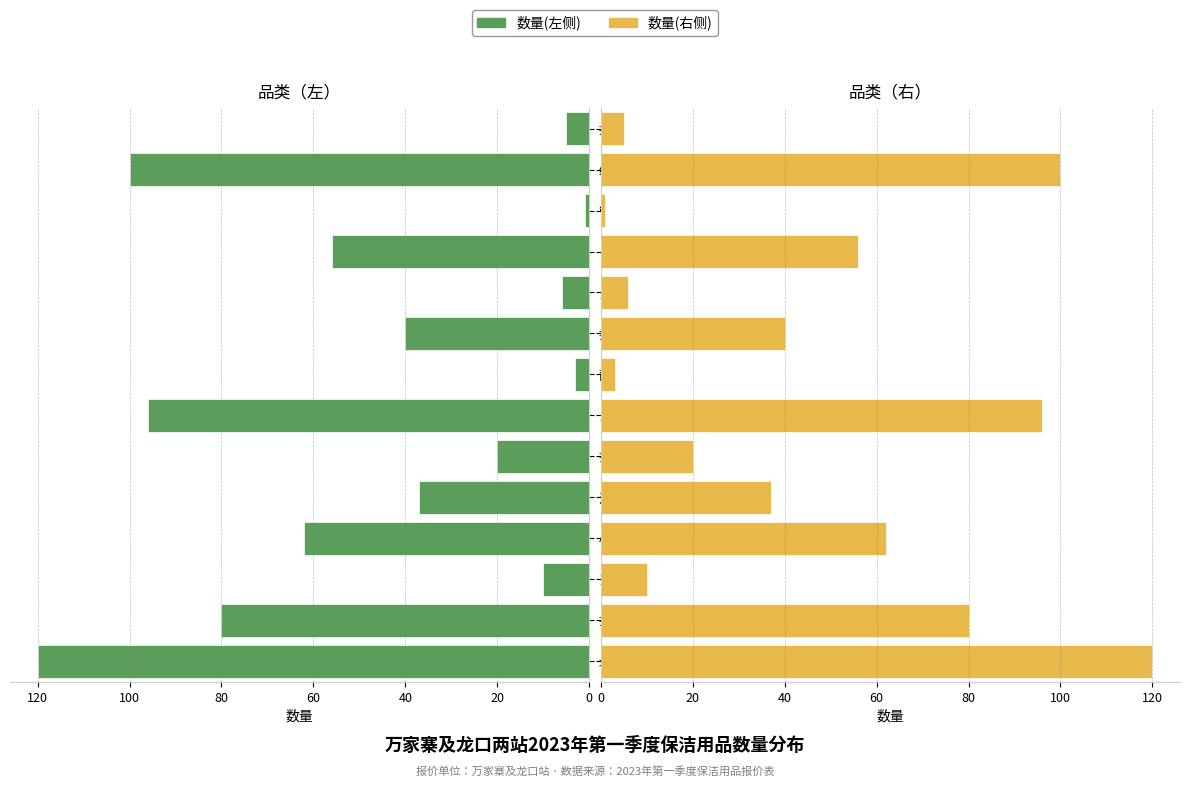

What position from the right is 卫生间香薰用精油?

5